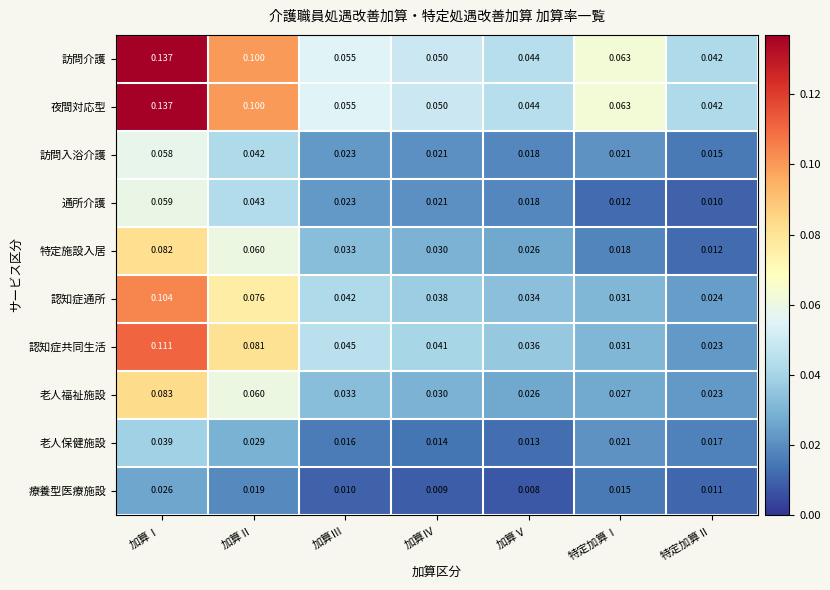

Rank the categories by 老人福祉施設 value from highest to lowest.

加算Ⅰ, 加算Ⅱ, 加算Ⅲ, 加算Ⅳ, 特定加算Ⅰ, 加算Ⅴ, 特定加算Ⅱ